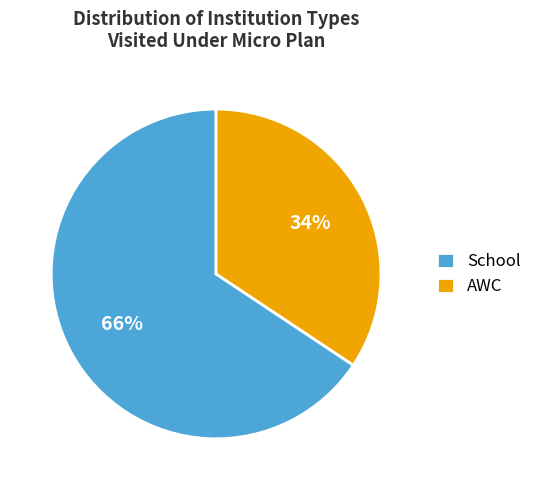

Is it true that AWC is 34% of the pie?

True